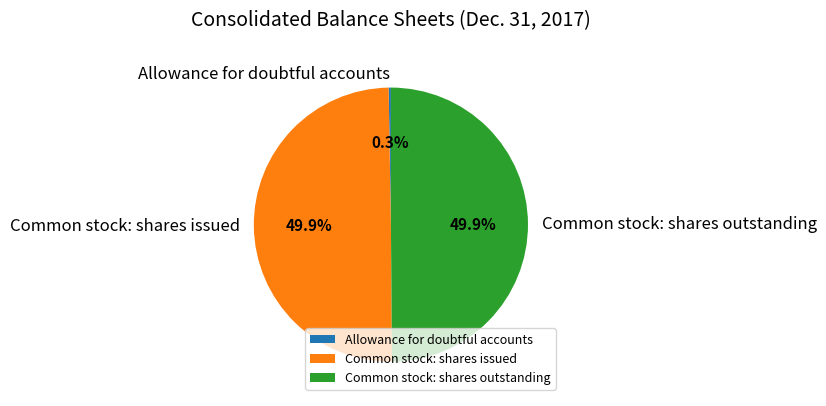

What portion of the pie excludes Common stock: shares outstanding?

50.1%